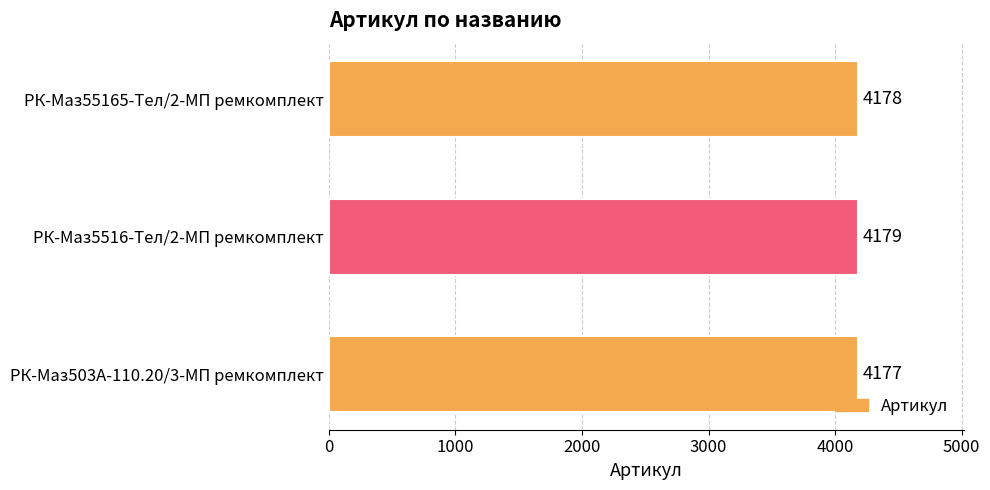

What is the ratio of the value at РК-Маз5516-Тел/2-МП ремкомплект to the value at РК-Маз503А-110.20/3-МП ремкомплект?

1.0